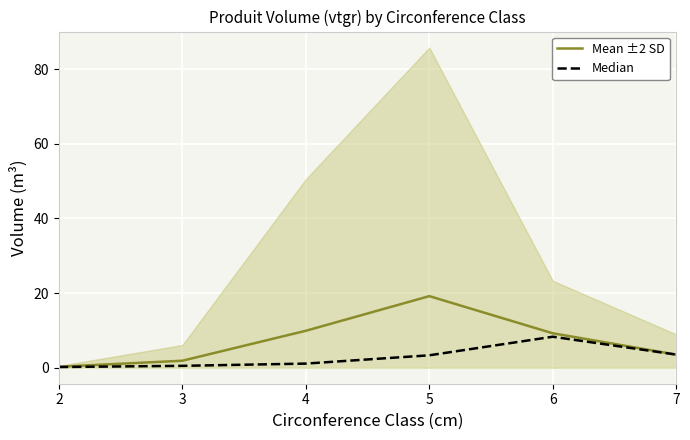

The Mean ±2 SD series shows 0.9 at 3. True or false?

False